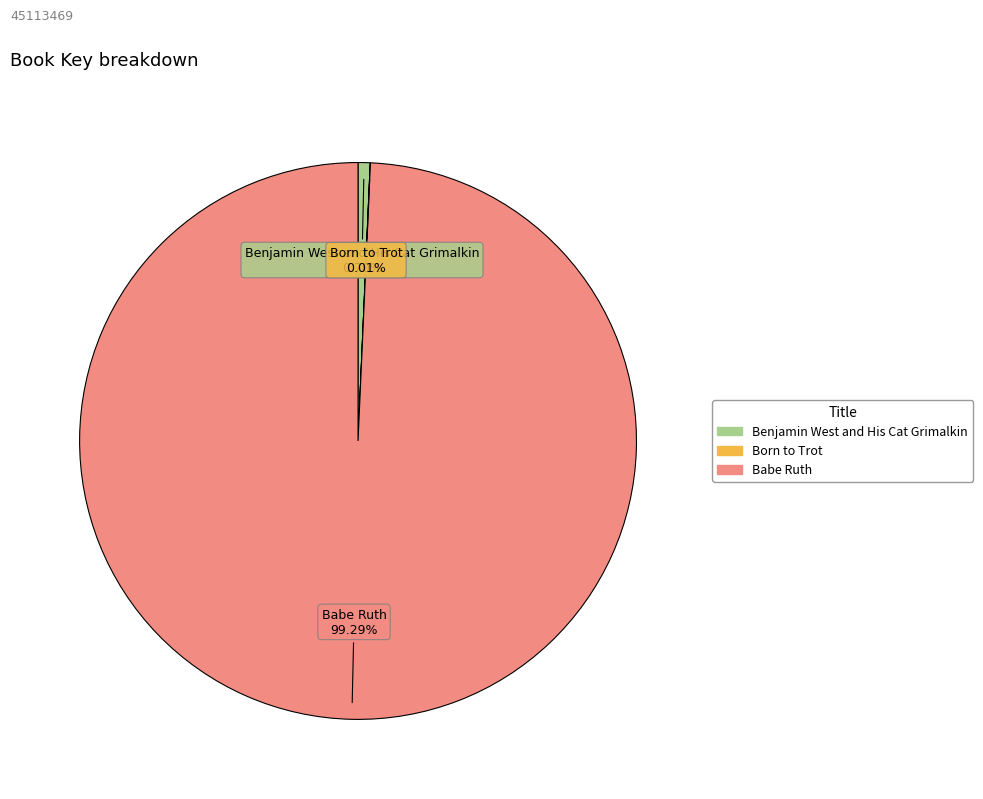

Does any single category account for the majority?

Yes